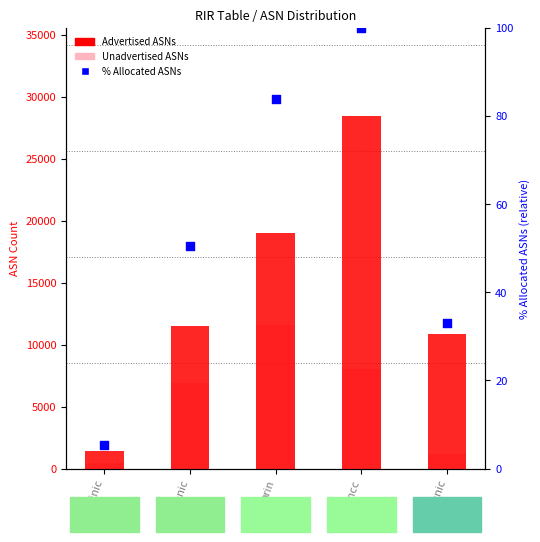

At which category is the sum across all series the highest?

ripencc